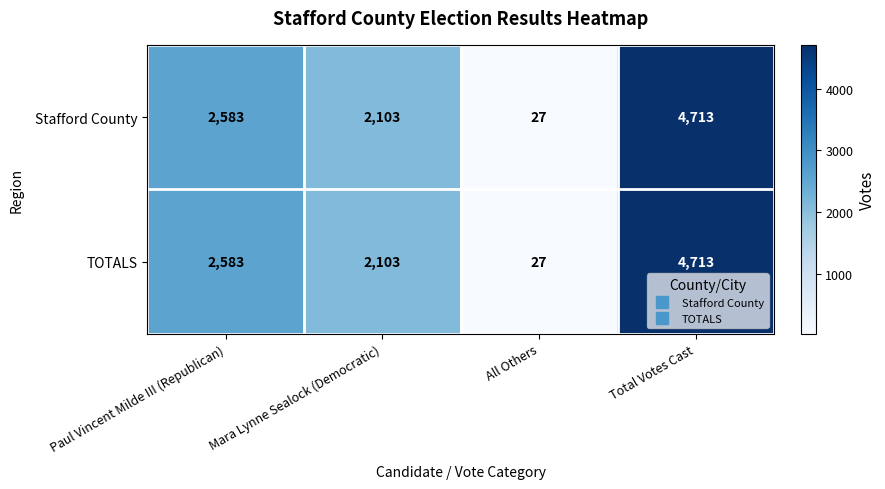

What is the sum of the TOTALS values at Mara Lynne Sealock (Democratic) and Total Votes Cast?

6816